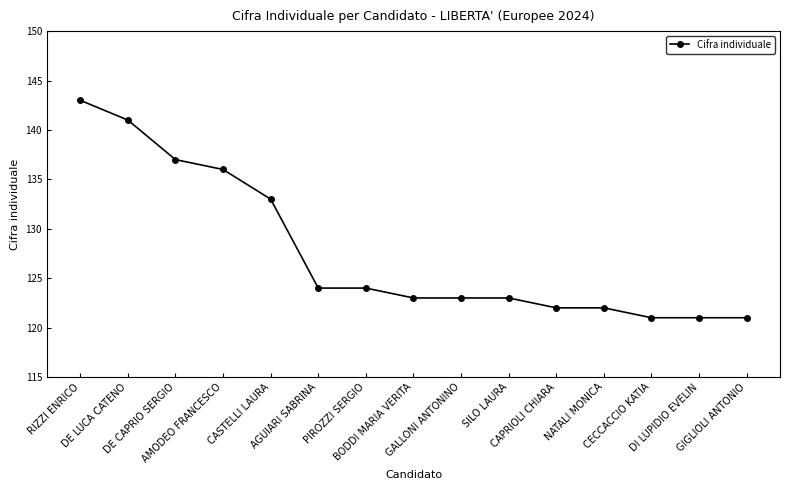

What is the difference between the maximum and minimum values?

22